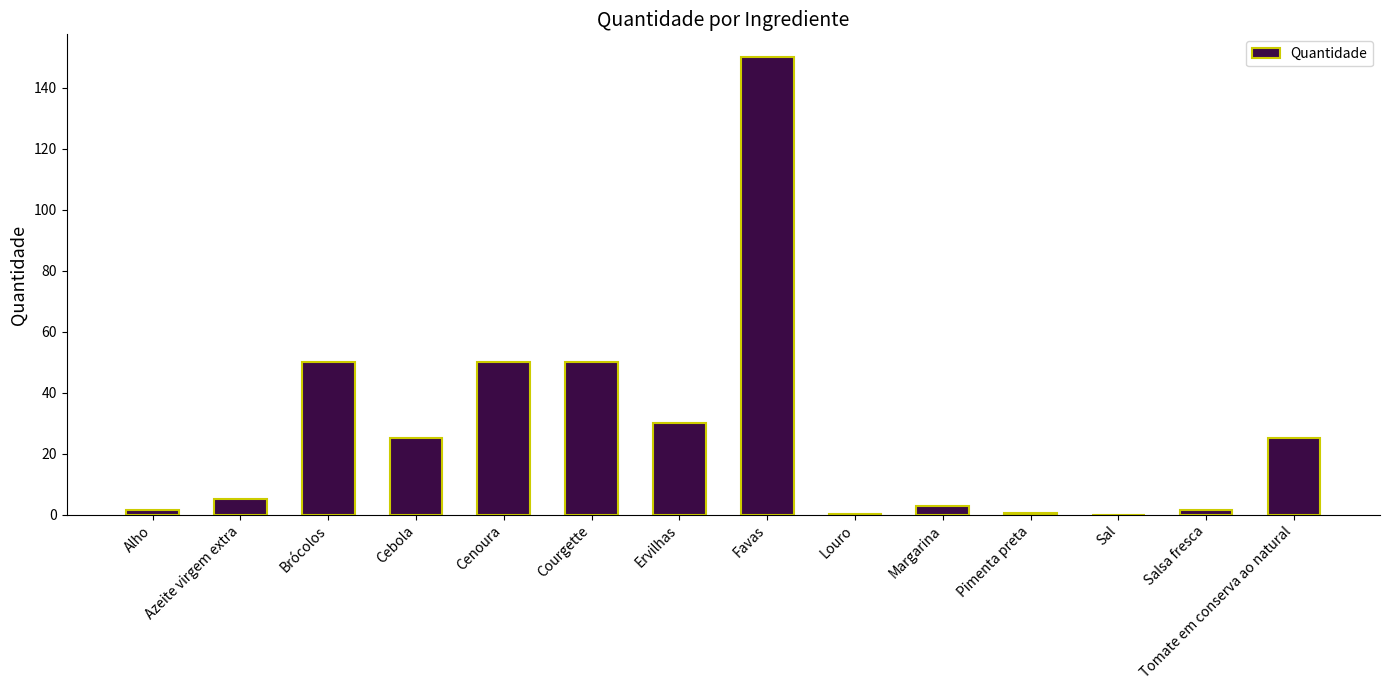

At which category does the chart reach its peak across all series?

Favas